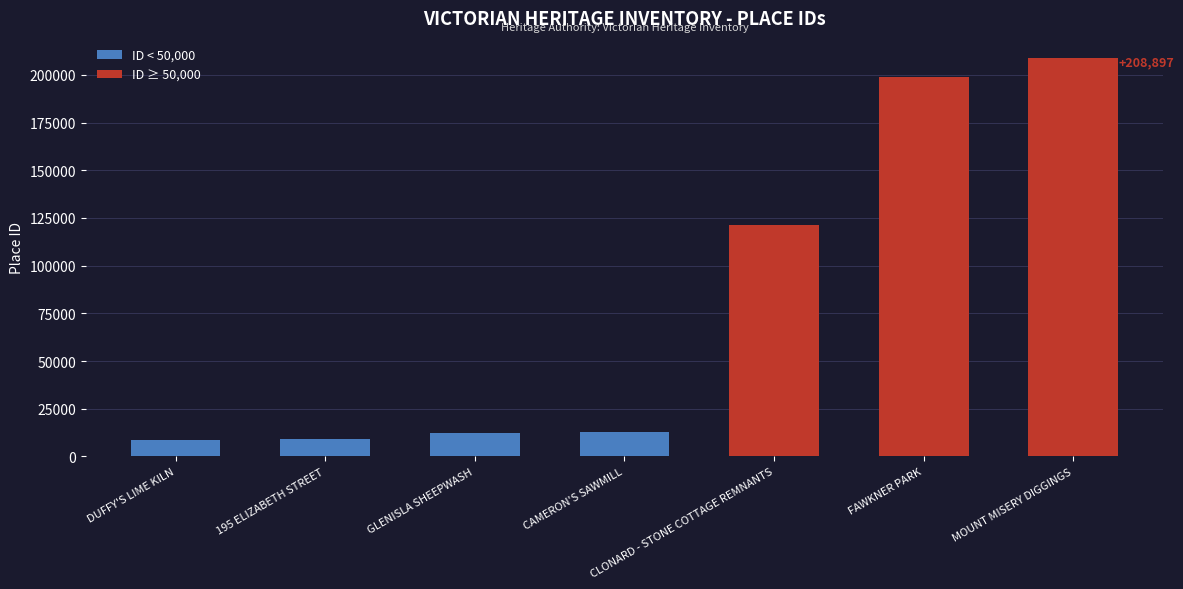

What is the change in value from GLENISLA SHEEPWASH to CAMERON'S SAWMILL?

+307